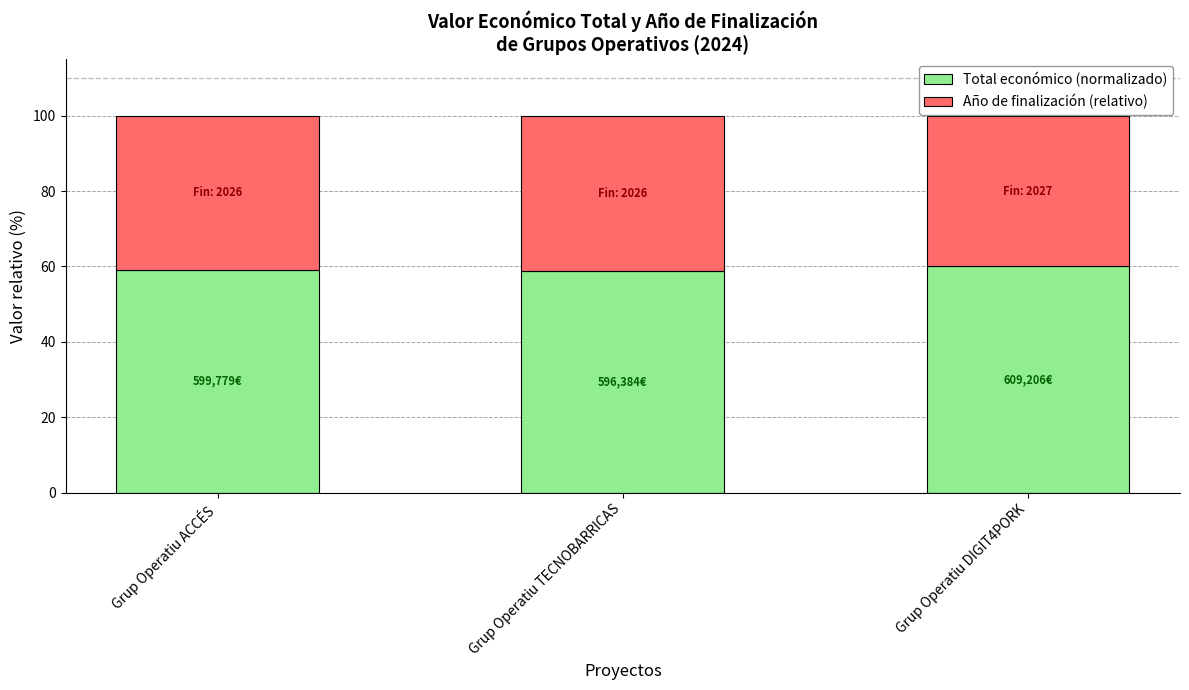

How many bars are there in total?

3